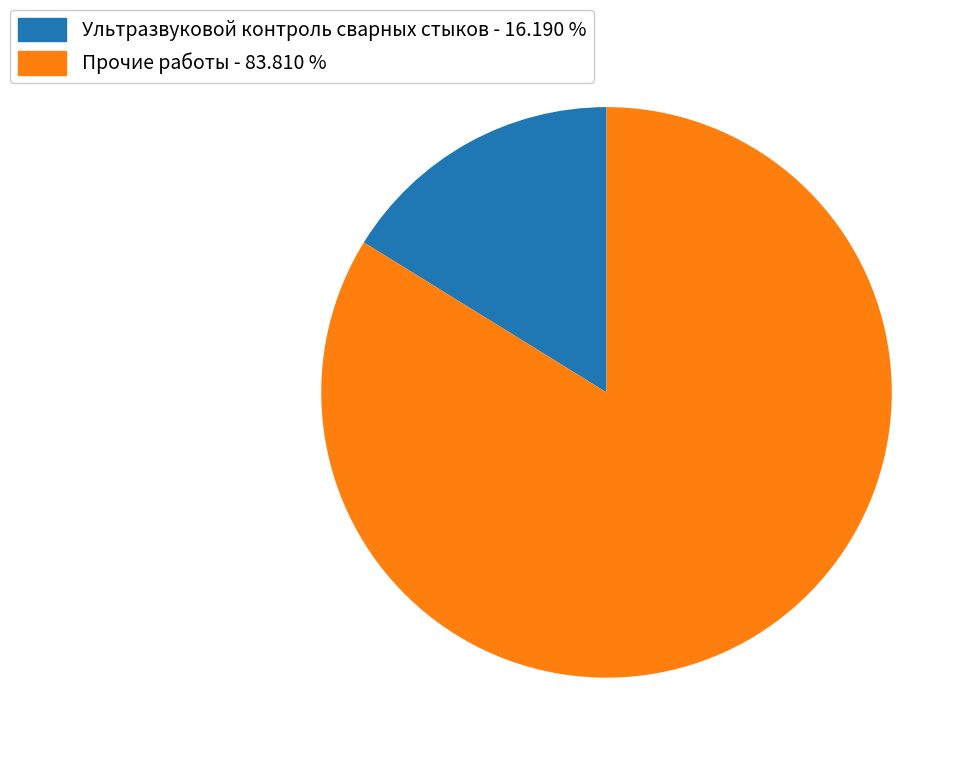

Is there a majority slice in this chart?

Yes